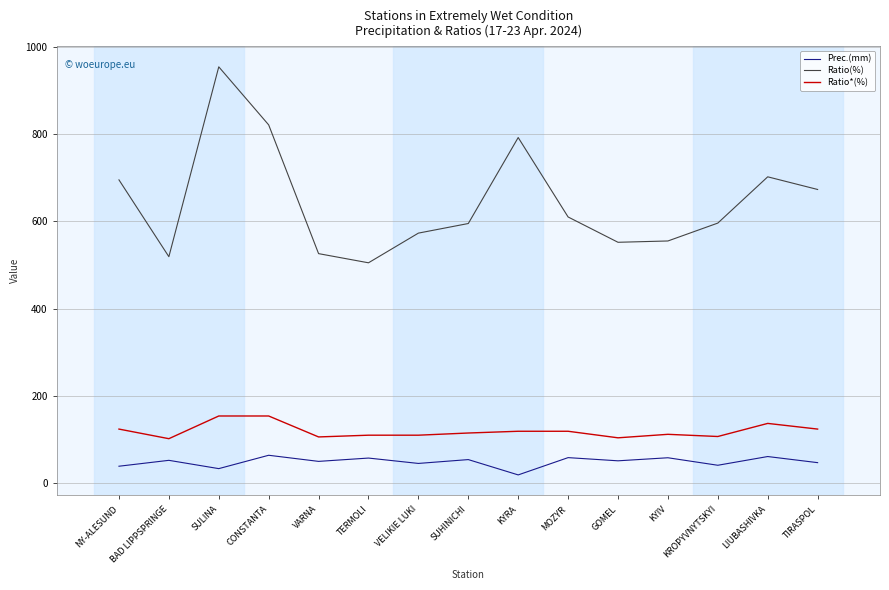

Is it true that Prec.(mm) equals 15.1 at BAD LIPPSPRINGE?

False